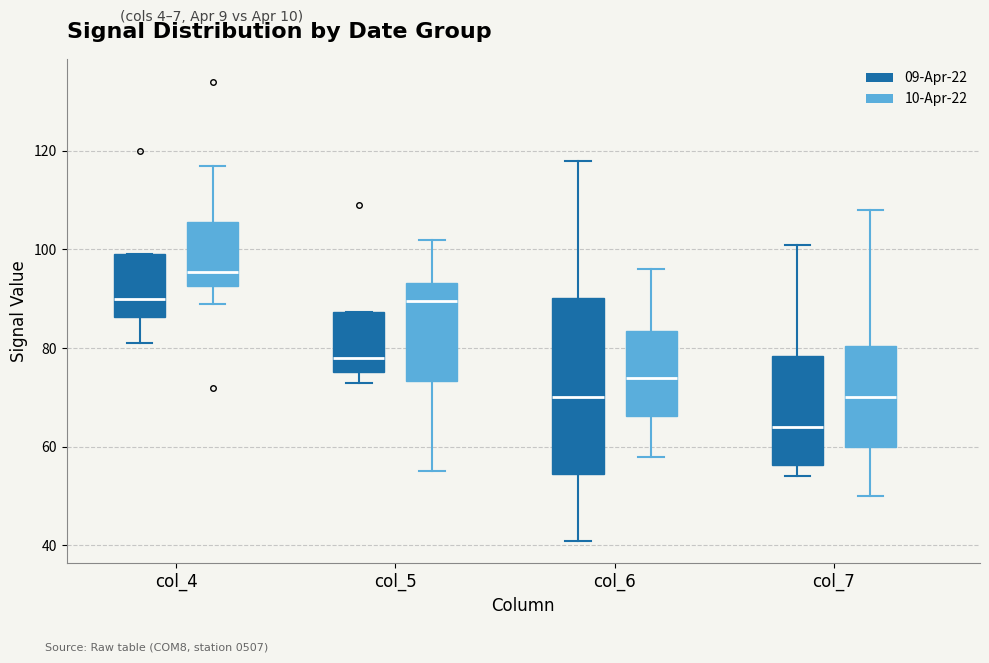

Where is the lower edge of the box for col_5 (09-Apr-22) on the y-axis? The values are not printed on the chart, so give them approximately, as read against the axis.

76